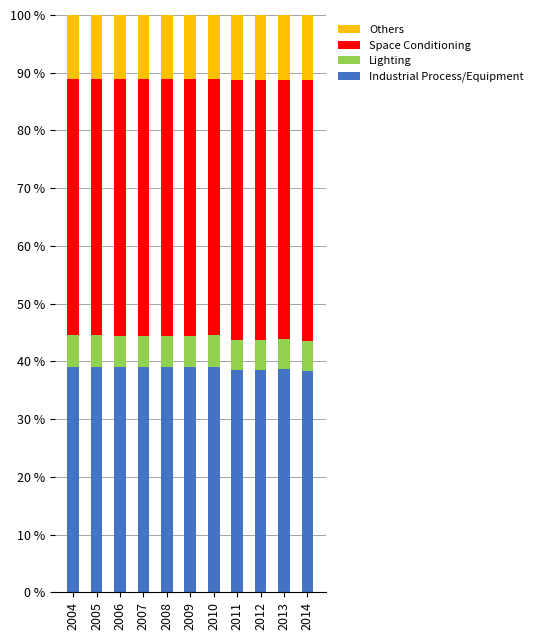

What is the highest value of the Industrial Process/Equipment series?

39.1